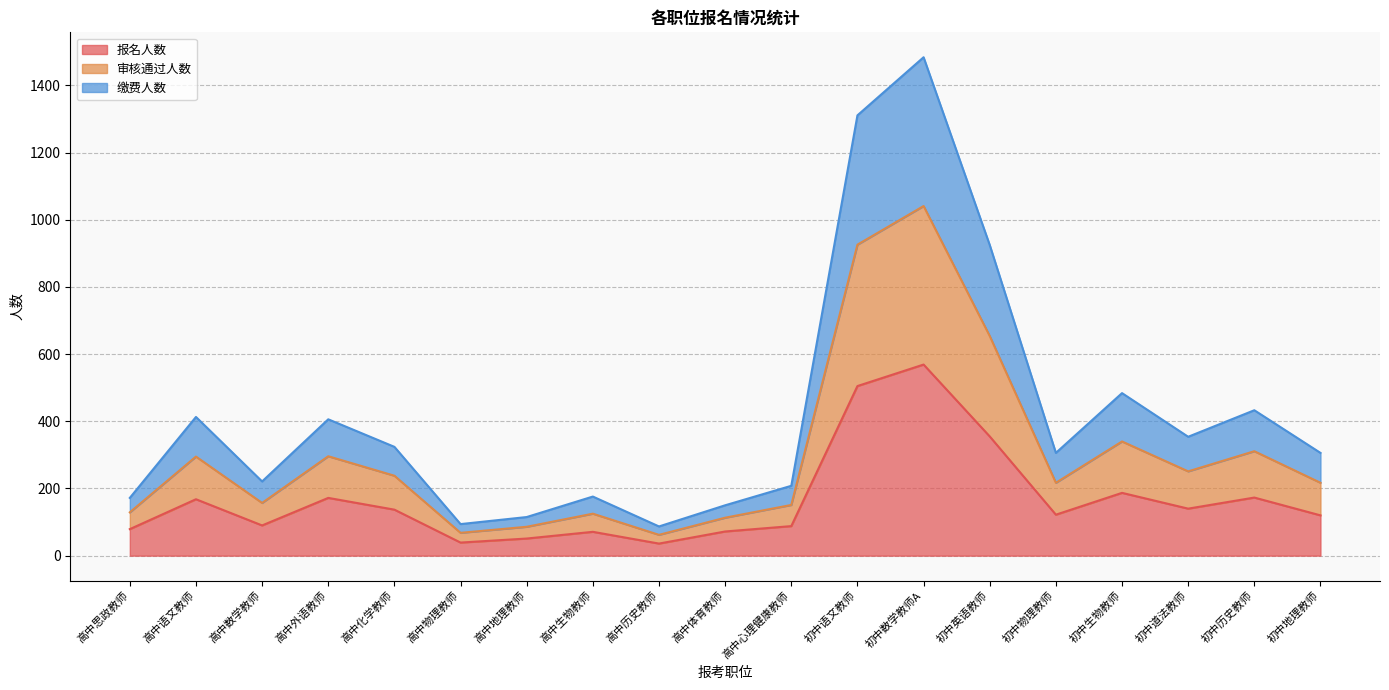

At which label does 报名人数 reach its peak?

初中数学教师A